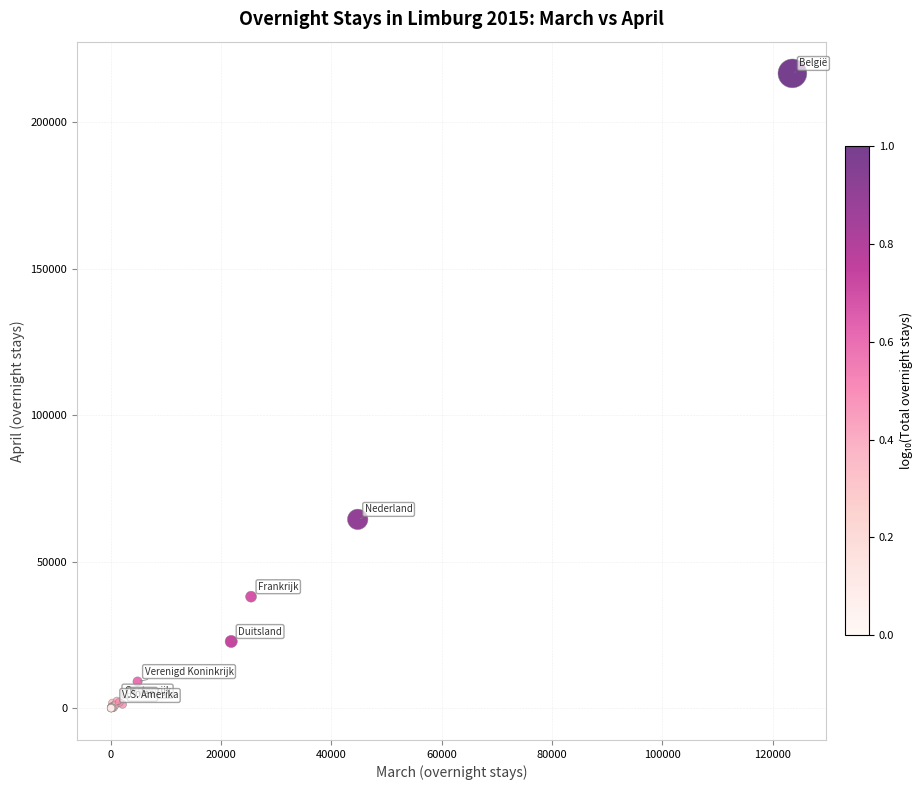

What Y value in the scatter plot is closest to 108306?

64460